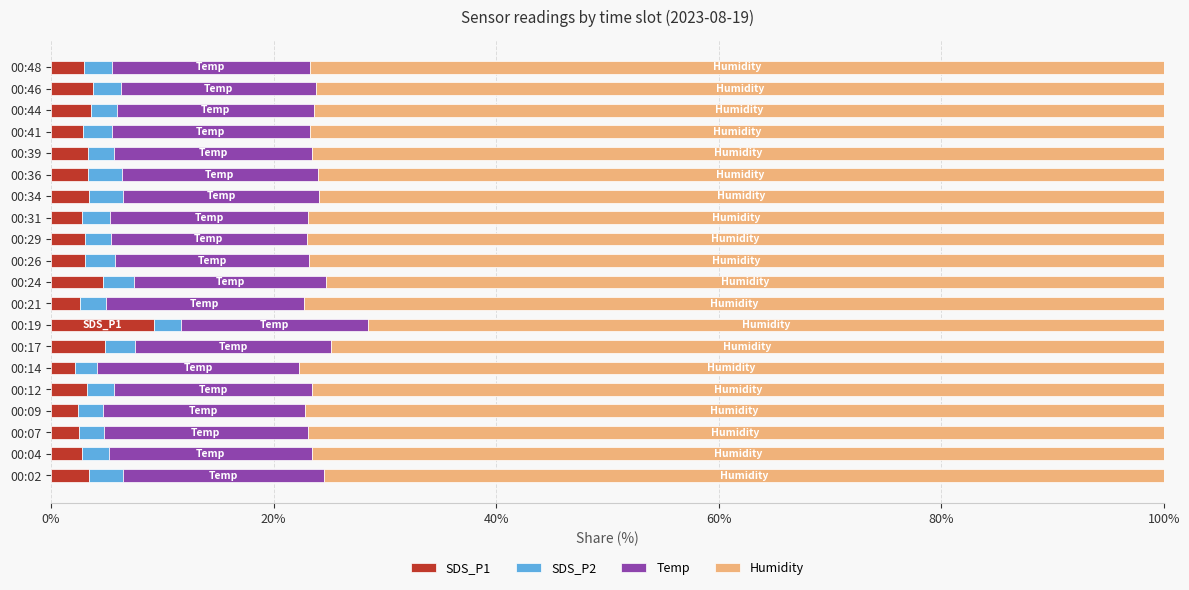

What is the sum of the SDS_P1 values at 00:21 and 00:24?

7.2